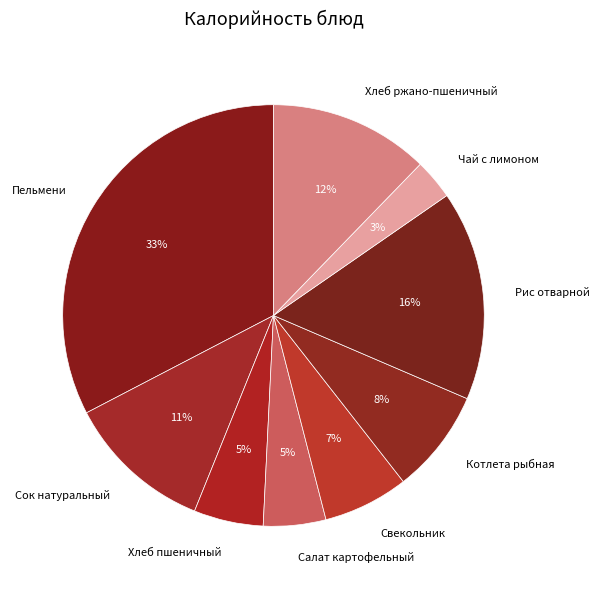

Is the sum of Рис отварной and Котлета рыбная greater than half?

No